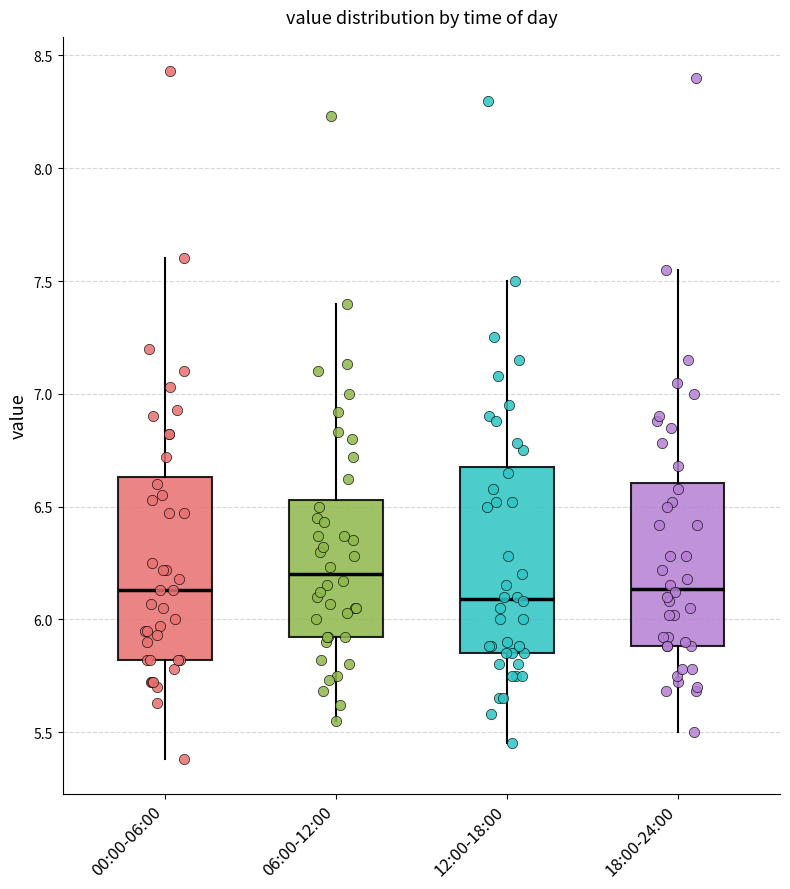

Where does the upper whisker of the box for 00:00-06:00 end on the y-axis? The values are not printed on the chart, so give them approximately, as read against the axis.

7.60